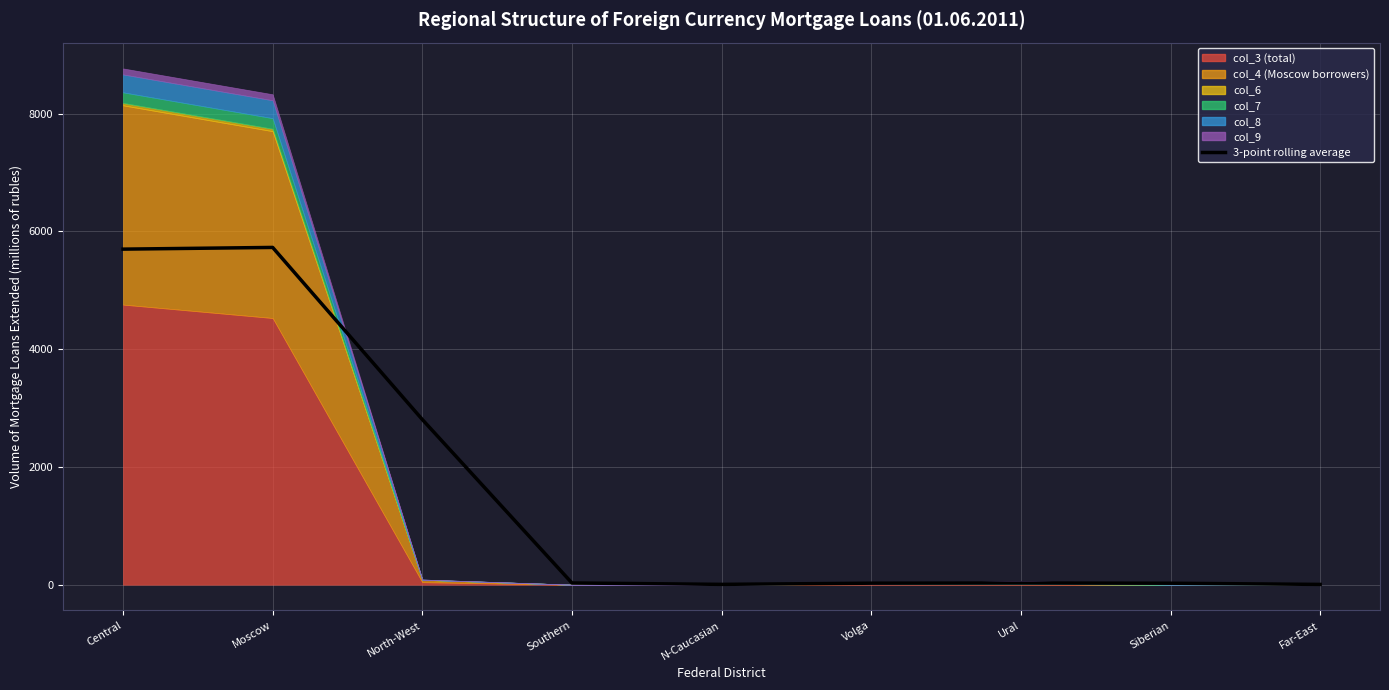

At which label does the data first exceed 28?

Central